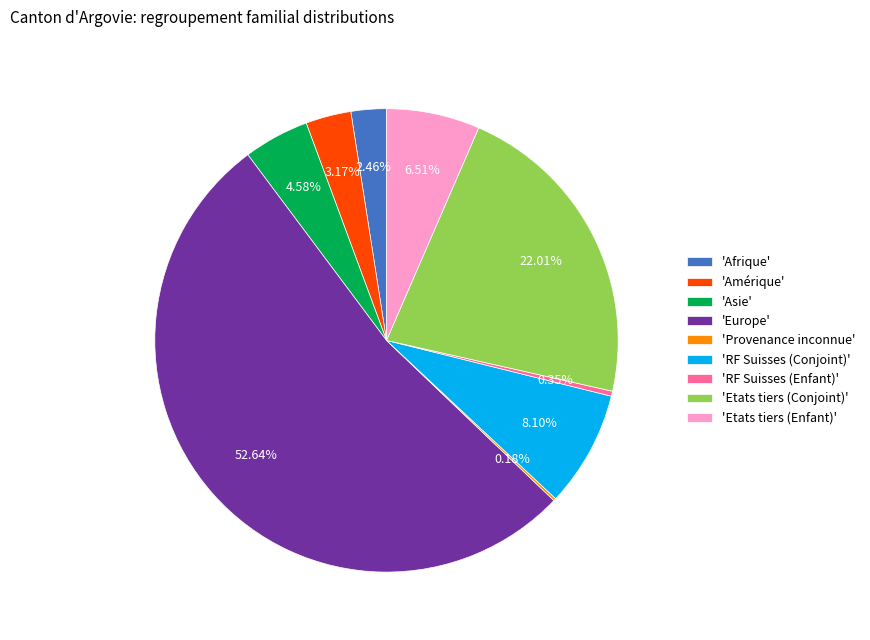

Which category has the biggest portion of the pie?

'Europe'